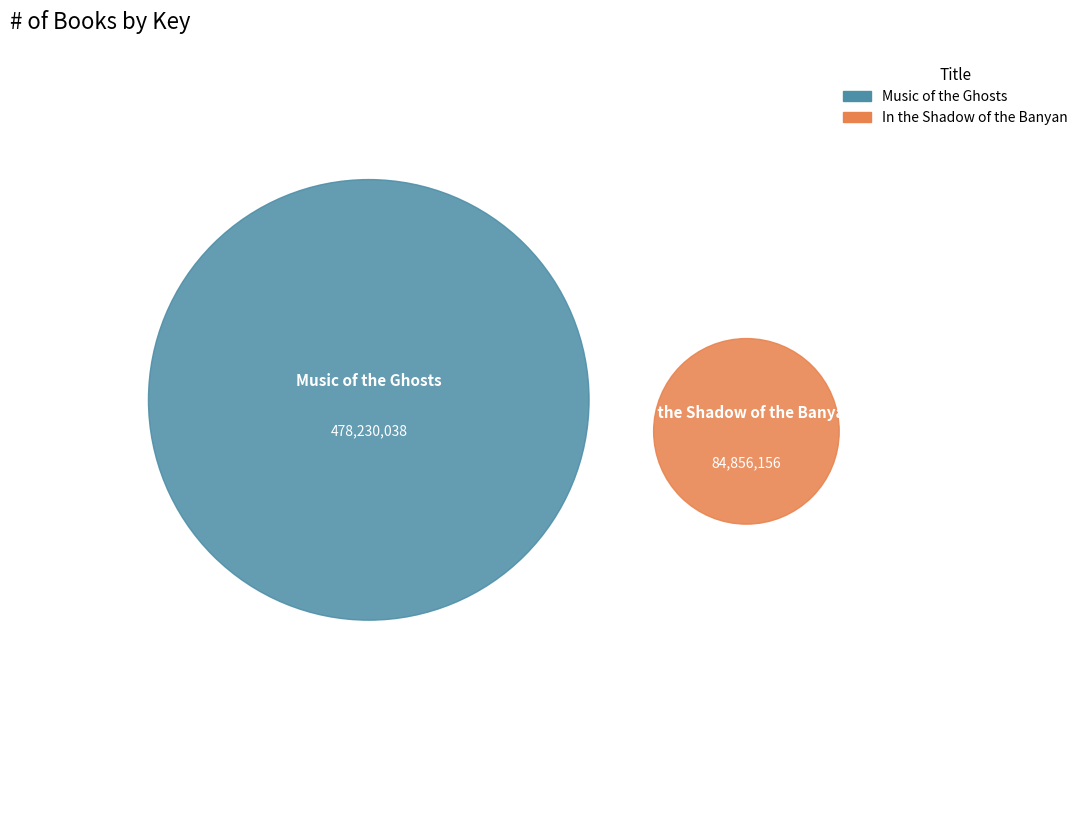

To the nearest percent, what is the combined percentage of Music of the Ghosts and In the Shadow of the Banyan?

100%